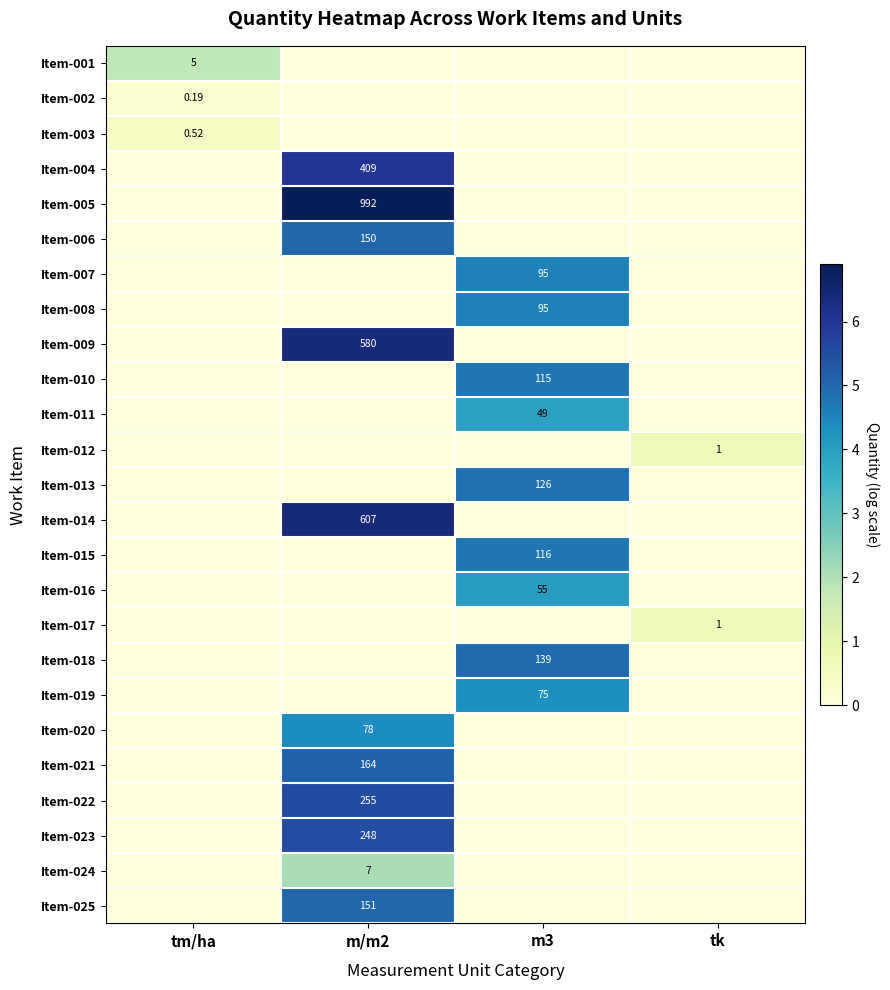

At how many categories does at least one series exceed 4?

2